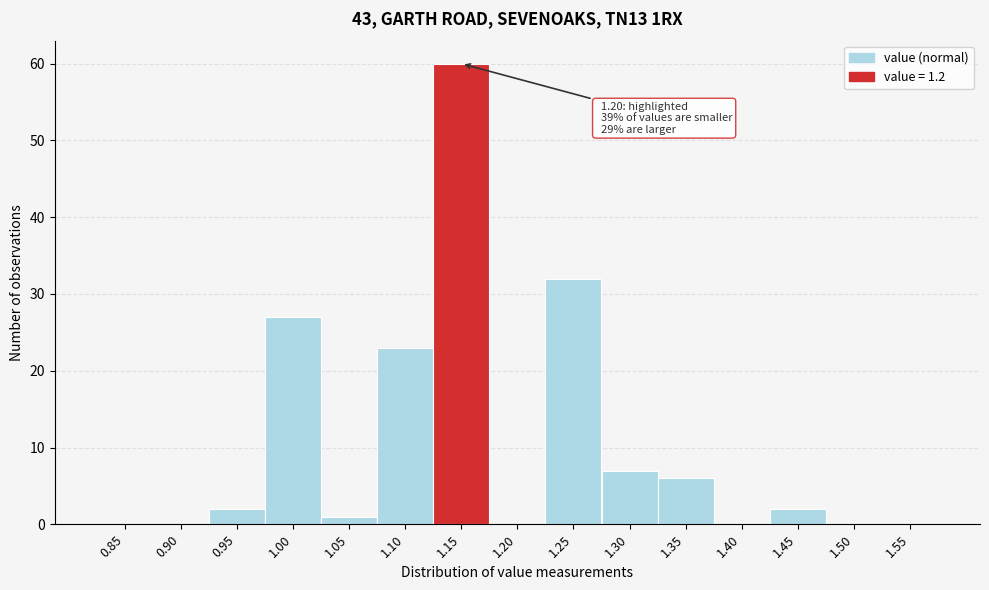

Reading right to left, list all the values displayed in this chart.

1.55=0	1.50=0	1.45=2	1.40=0	1.35=6	1.30=7	1.25=32	1.20=0	1.15=60	1.10=23	1.05=1	1.00=27	0.95=2	0.90=0	0.85=0